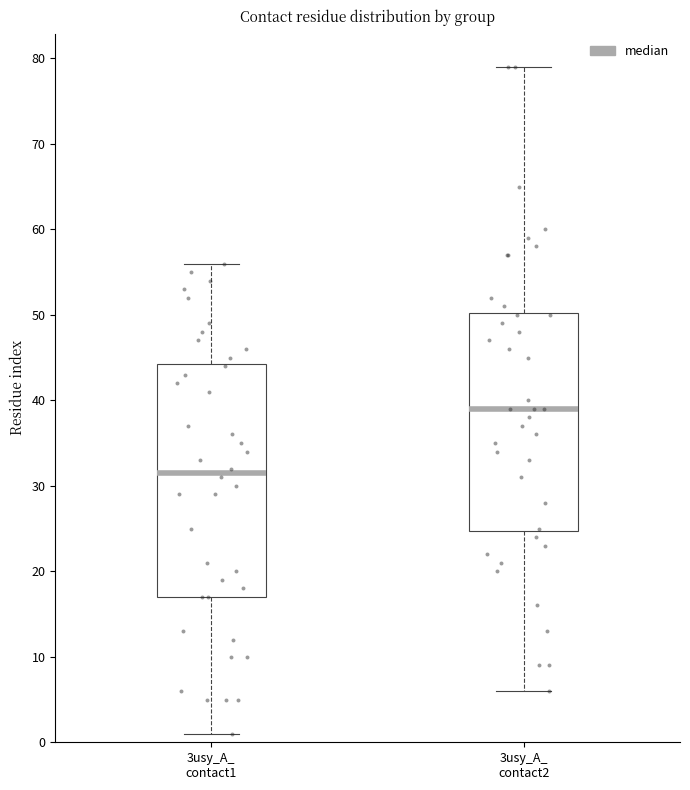

Reading left to right, transcribe this box plot: for each box, give where its median line is, the range the box spans, and where its two whiskers end, as read against the y-axis. The values are not printed on the chart, so give them approximately, as read against the axis.

3usy_A_ contact1: median 32, box 17 to 44, whiskers 1 to 56
3usy_A_ contact2: median 39, box 25 to 50, whiskers 6 to 79